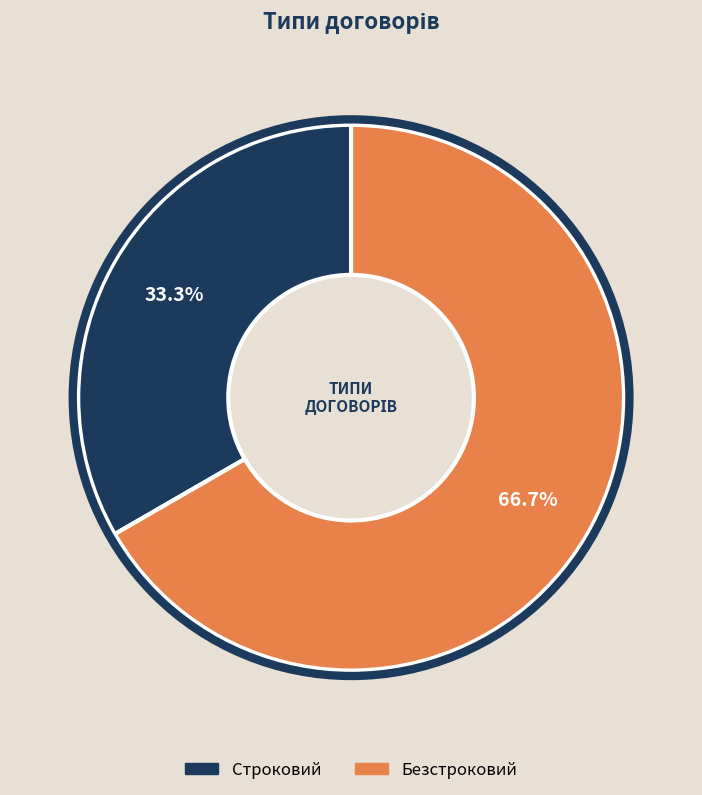

To the nearest percent, what is the average slice percentage?

50%